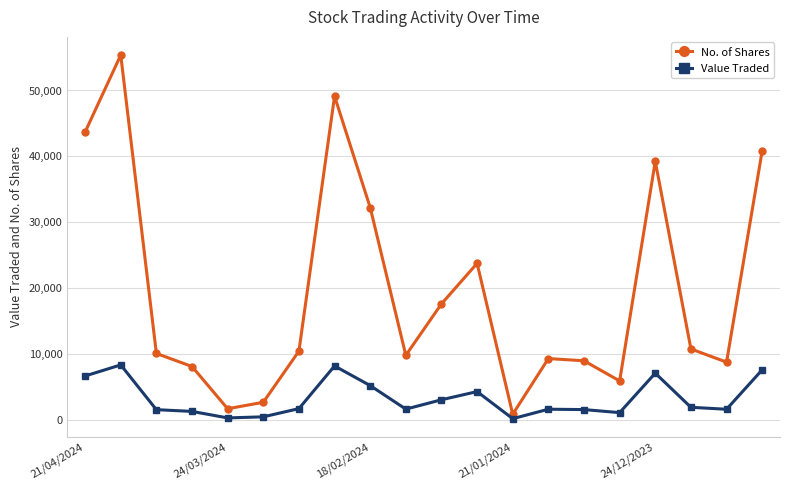

True or false: Value Traded has more than 1 points higher than both neighbors.

True